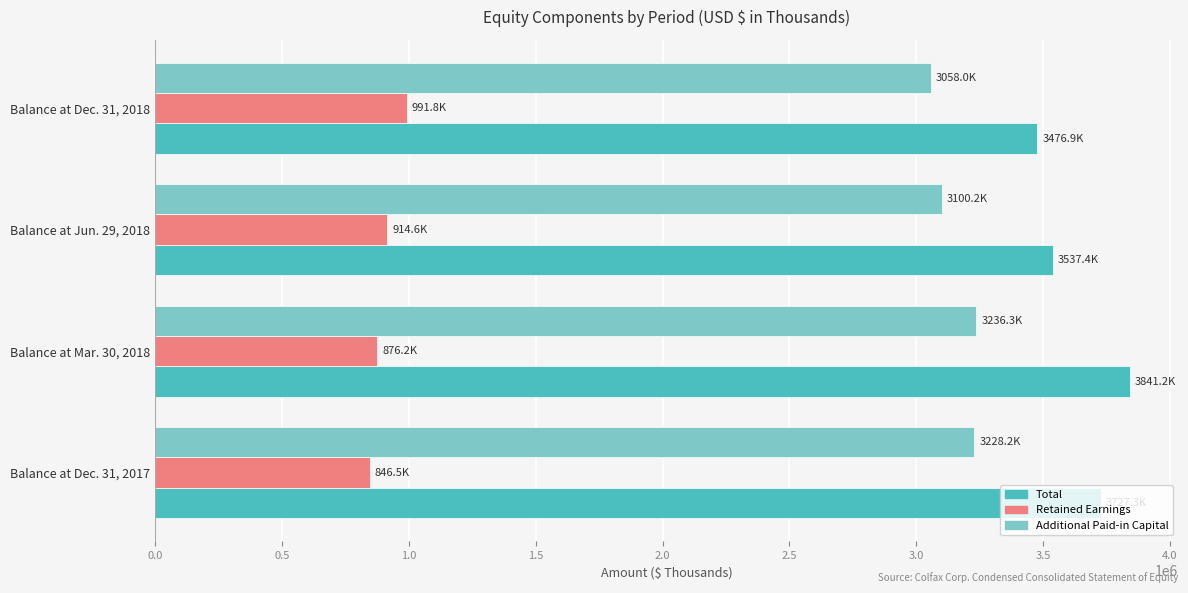

What is the sum of the Additional Paid-in Capital values at Balance at Jun. 29, 2018 and Balance at Dec. 31, 2018?

6158183